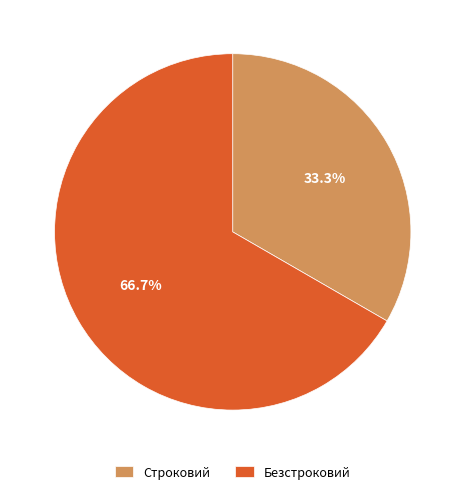

Count the number of slices in the pie.

2